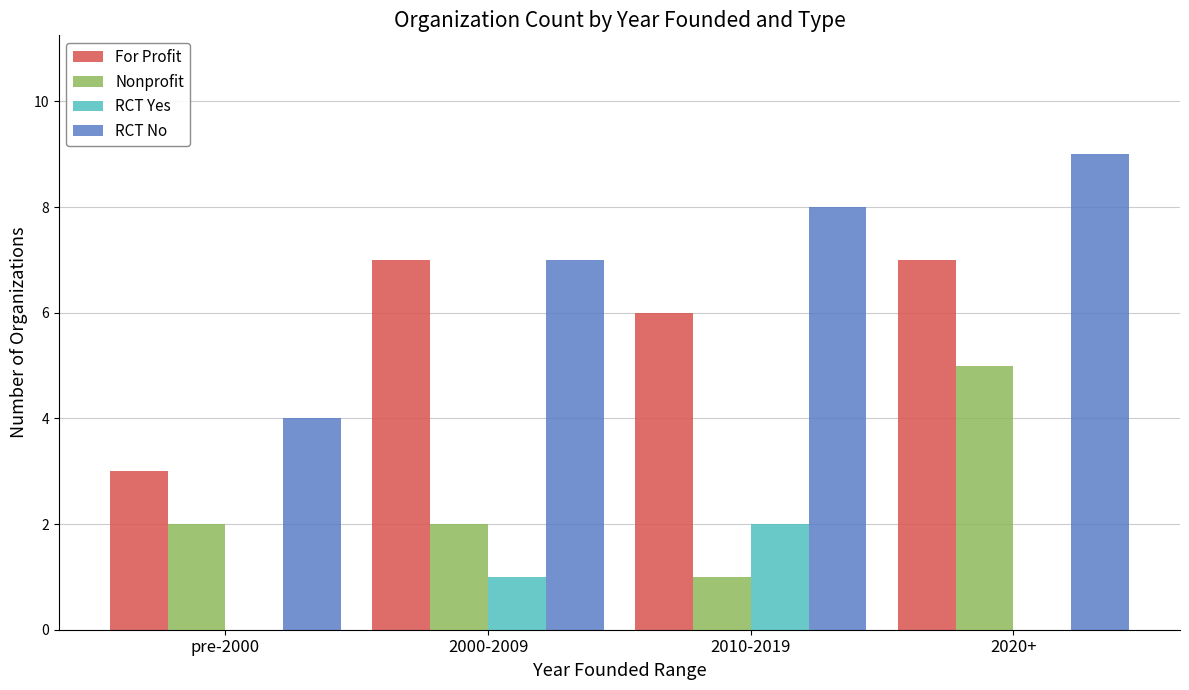

Which series has the largest range (max minus min)?

RCT No